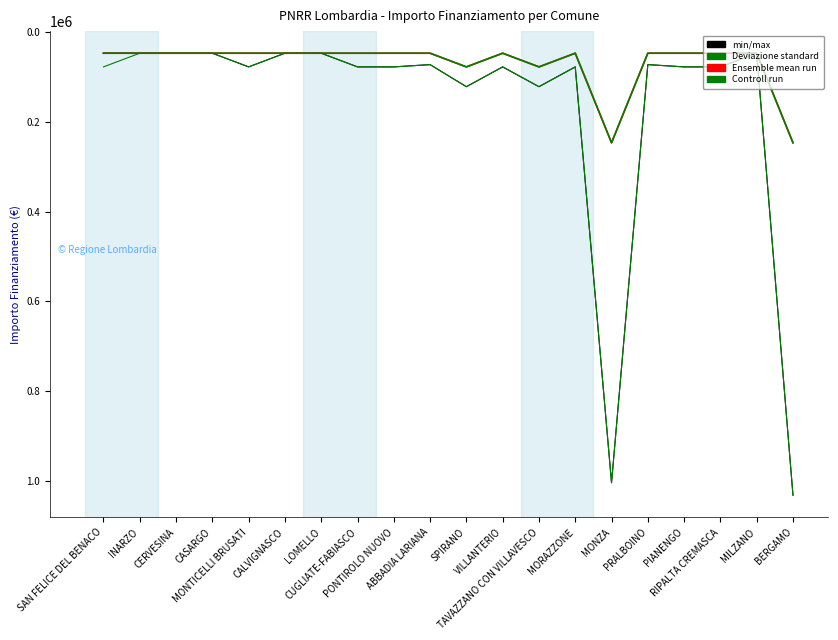

Is the value of Ensemble mean run at CASARGO greater than the value of Controll run at CUGLIATE-FABIASCO?

No